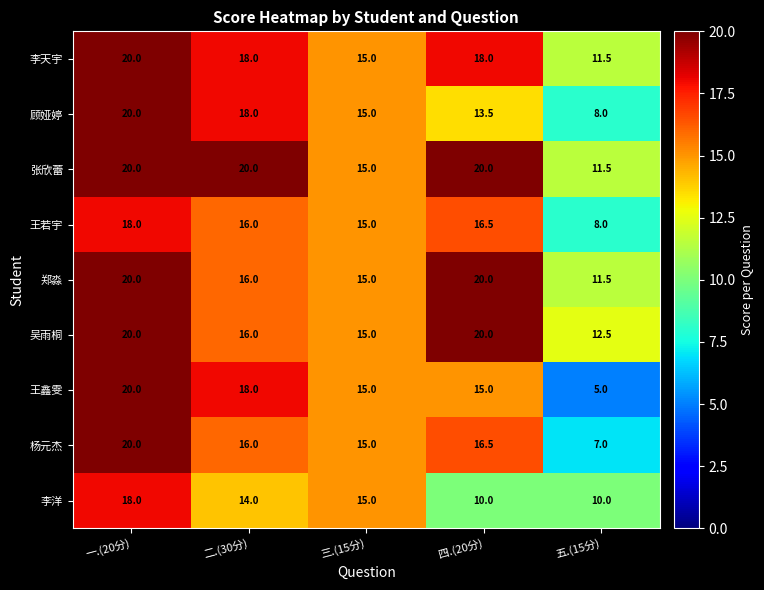

Which label corresponds to the smallest value in the chart?

五.(15分)